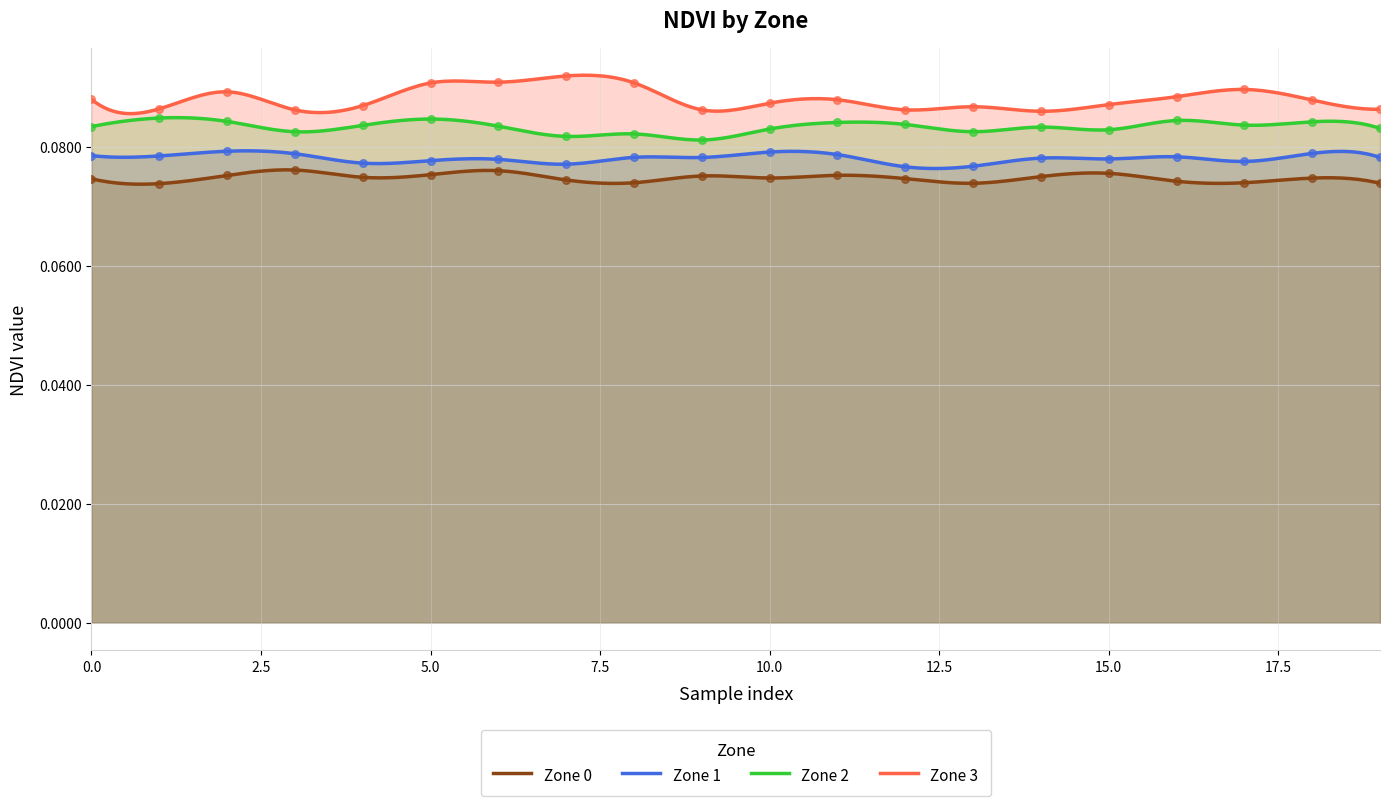

Which series contains the highest Y value?

Zone 3